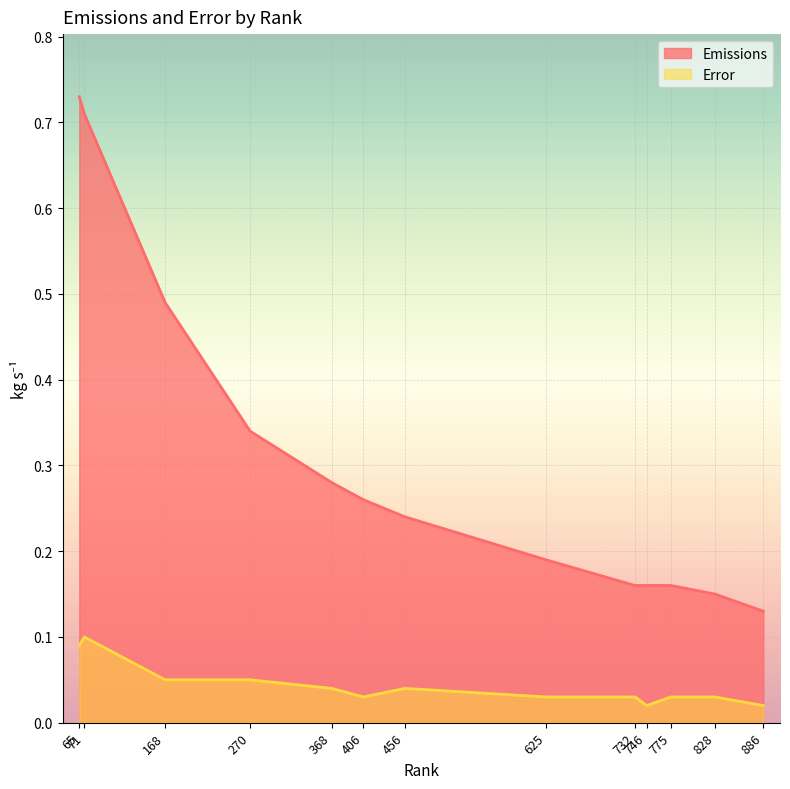

Does the chart display data point markers on the line(s)?

No